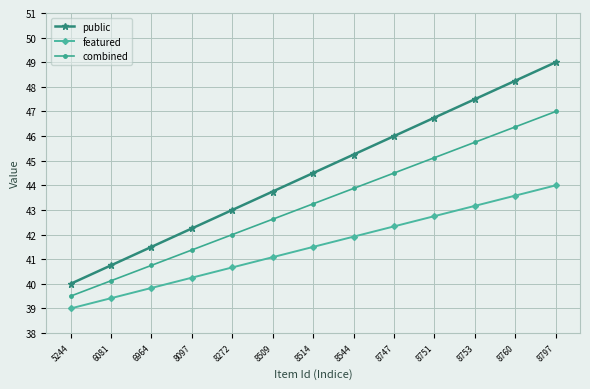

True or false: featured and public cross at least once.

False